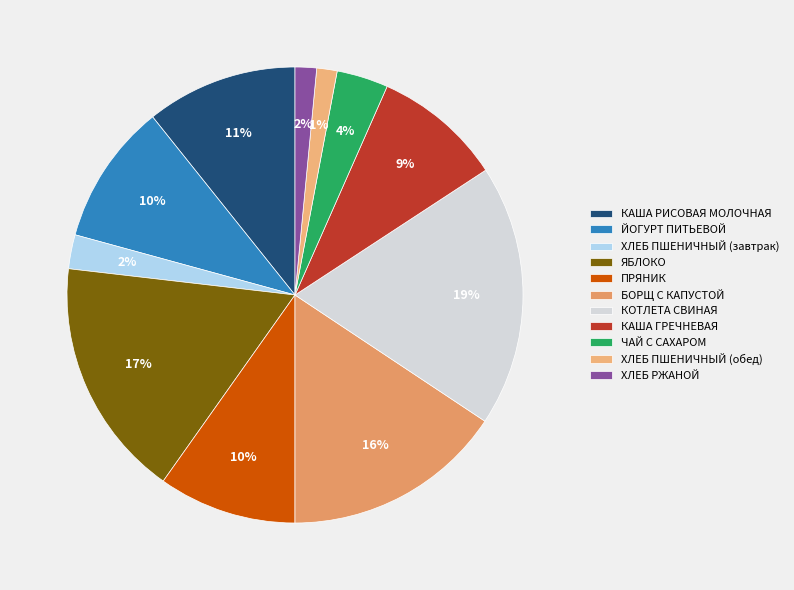

Do ЯБЛОКО and ЙОГУРТ ПИТЬЕВОЙ together represent more than half of the pie?

No